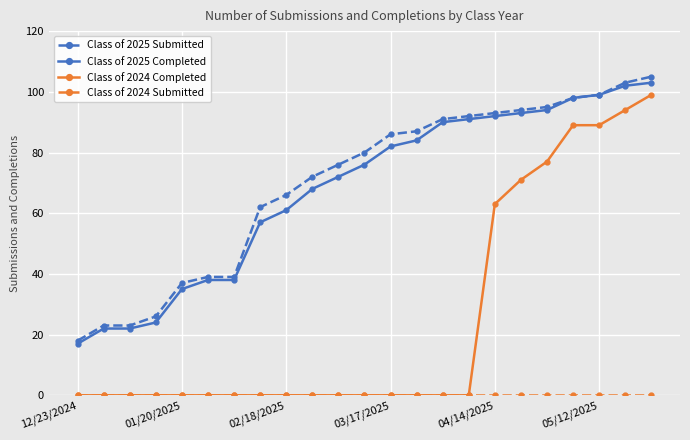

What is the greatest value displayed?

105